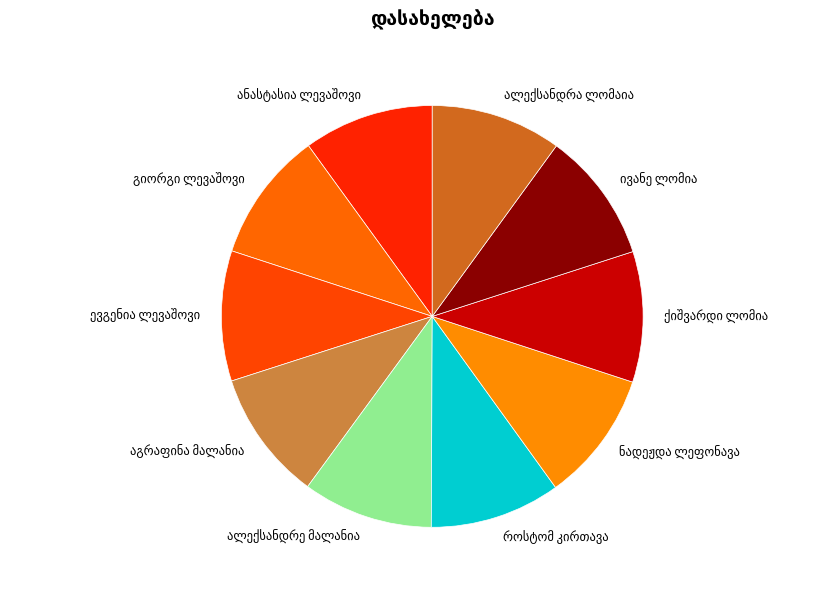

Is there any slice that represents more than half of the pie?

No